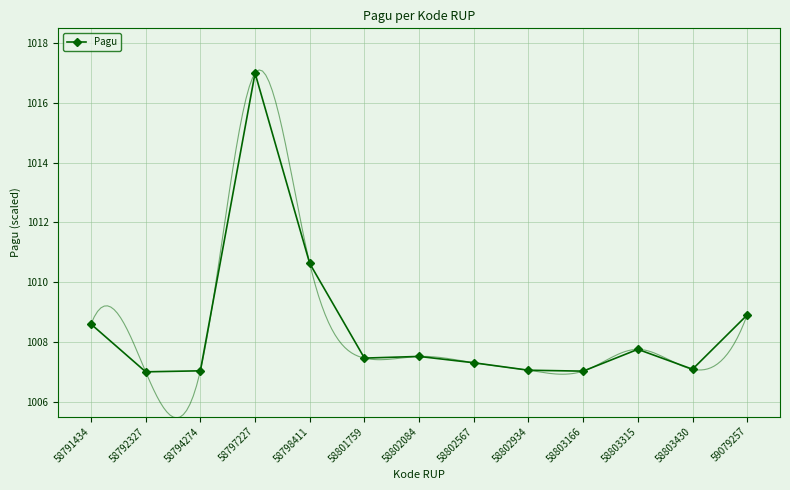

What is the value of the 2nd point from the left?

1007.0